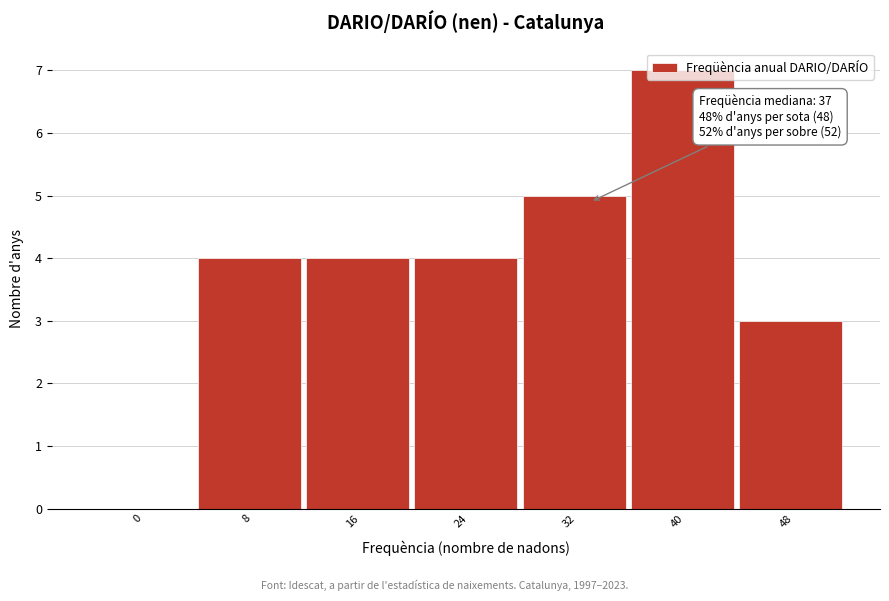

Approximately how many times larger is the value at 32 compared to 40?

0.7